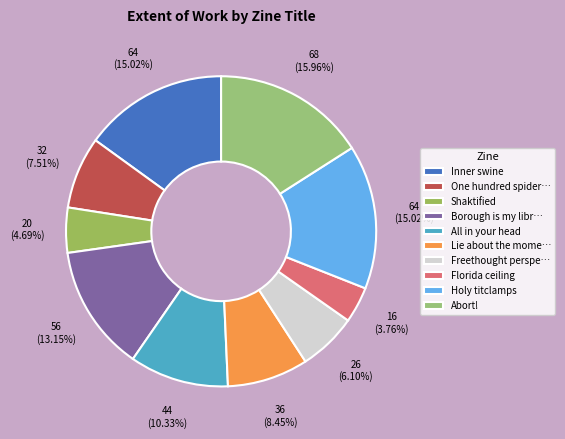

Rank the categories by value from highest to lowest.

Abort!, Inner swine, Holy titclamps, Borough is my library, All in your head, Lie about the moment, One hundred spider webs, Freethought perspective, Shaktified, Florida ceiling